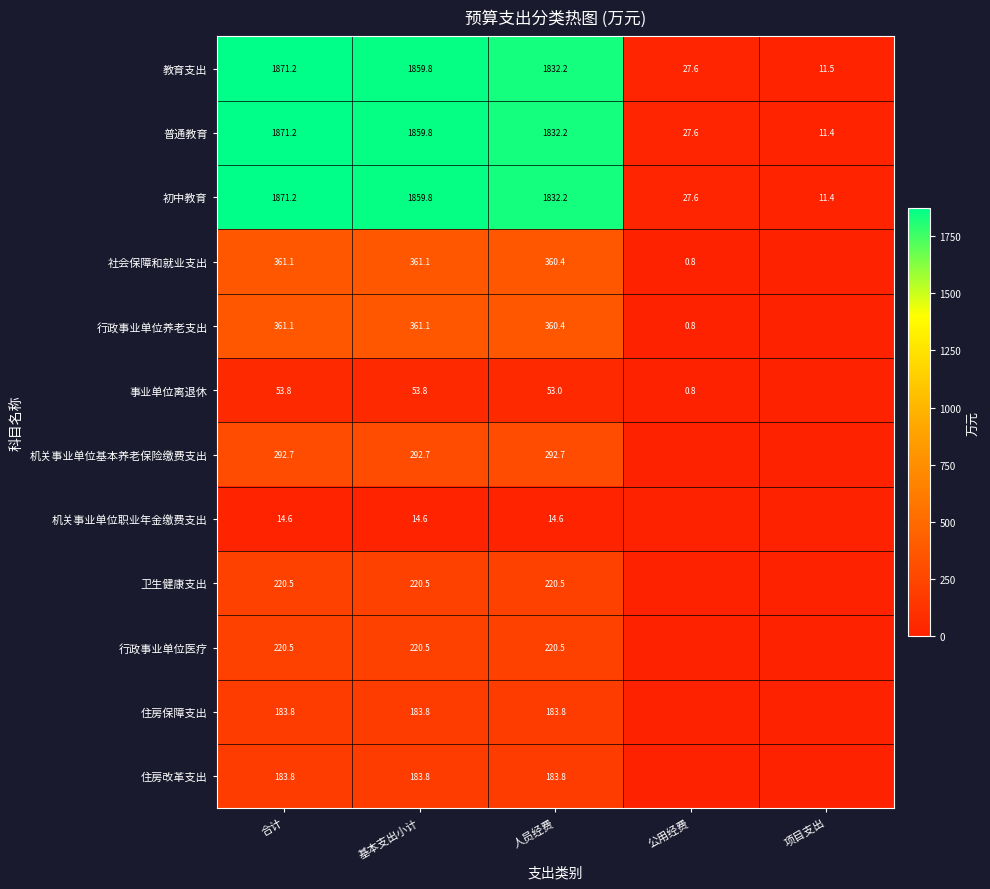

What is the difference between the highest and lowest values at 人员经费?

1817.6